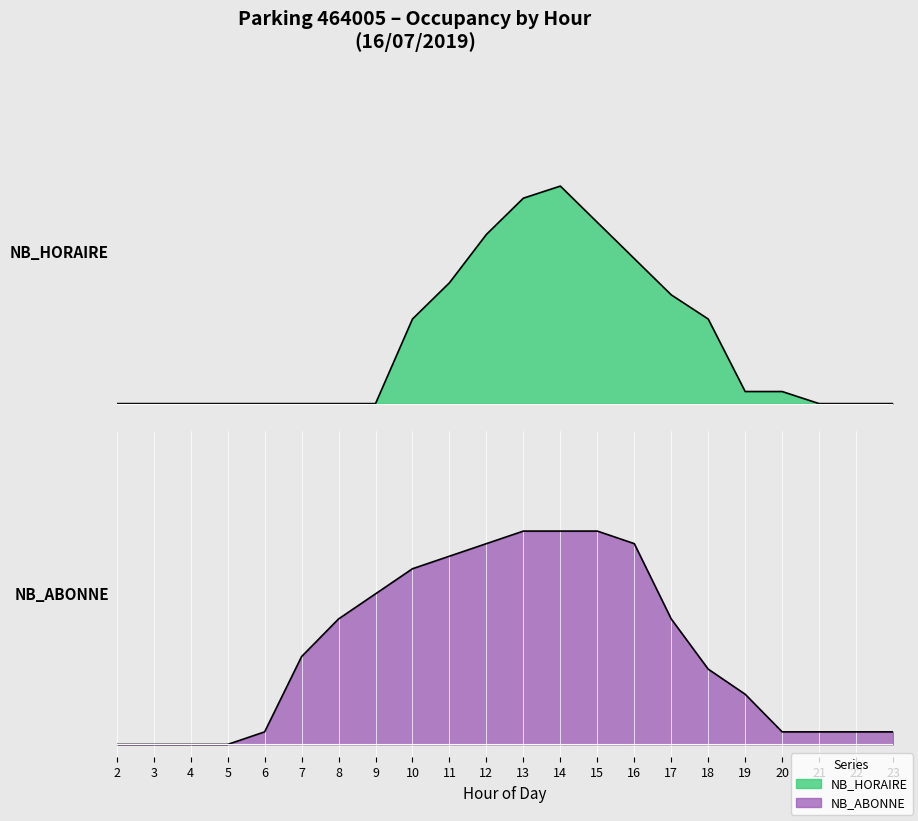

Reading left to right, extract all data points from this chart.

NB_HORAIRE: 2=0	3=0	4=0	5=0	6=0	7=0	8=0	9=0	10=7	11=10	12=14	13=17	14=18	15=15	16=12	17=9	18=7	19=1	20=1	21=0	22=0	23=0
NB_ABONNE: 2=12	3=12	4=12	5=12	6=13	7=19	8=22	9=24	10=26	11=27	12=28	13=29	14=29	15=29	16=28	17=22	18=18	19=16	20=13	21=13	22=13	23=13